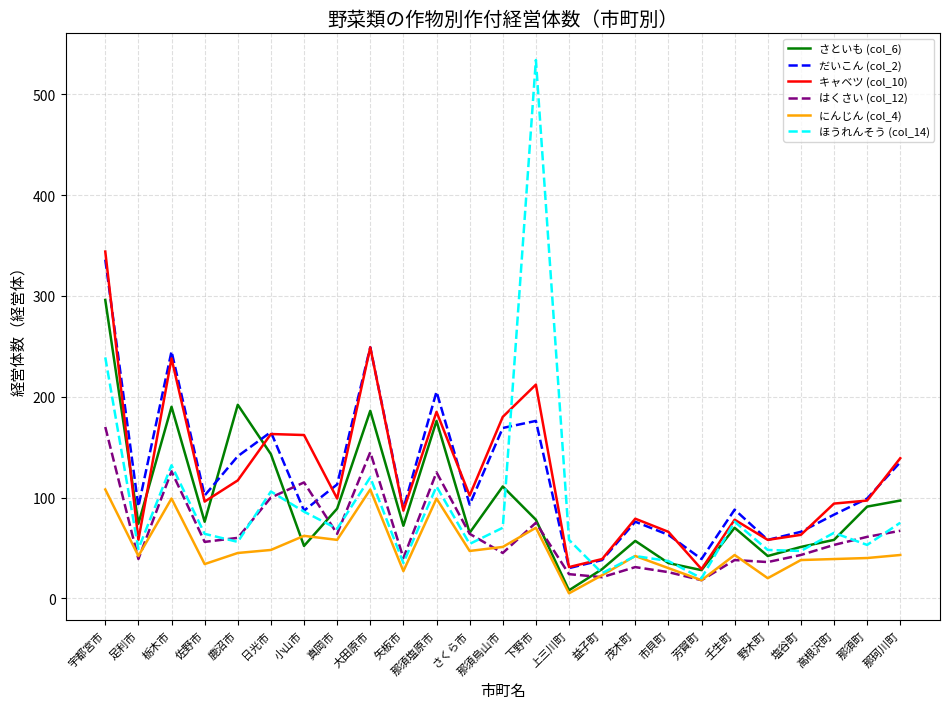

Which series has the widest spread of values?

ほうれんそう (col_14)